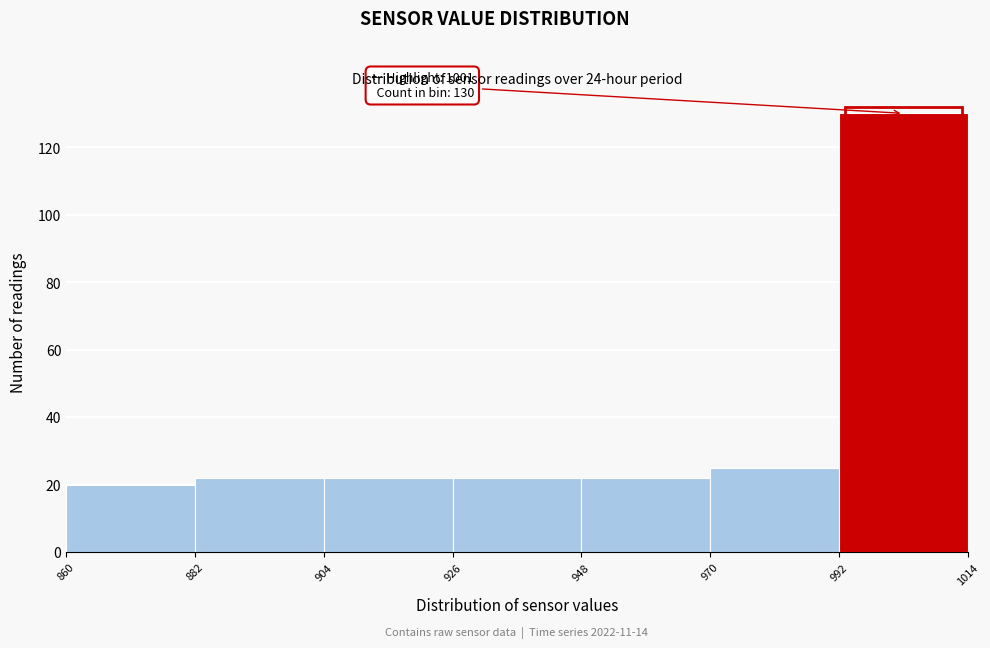

Over which range of the x-axis is the bar tallest?

992 to 1014